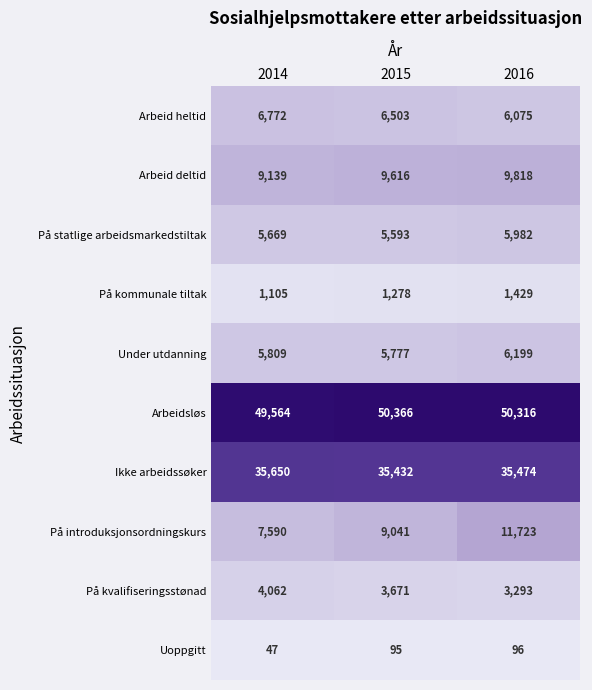

What is the spread (max minus min) of values at 2016?

50220